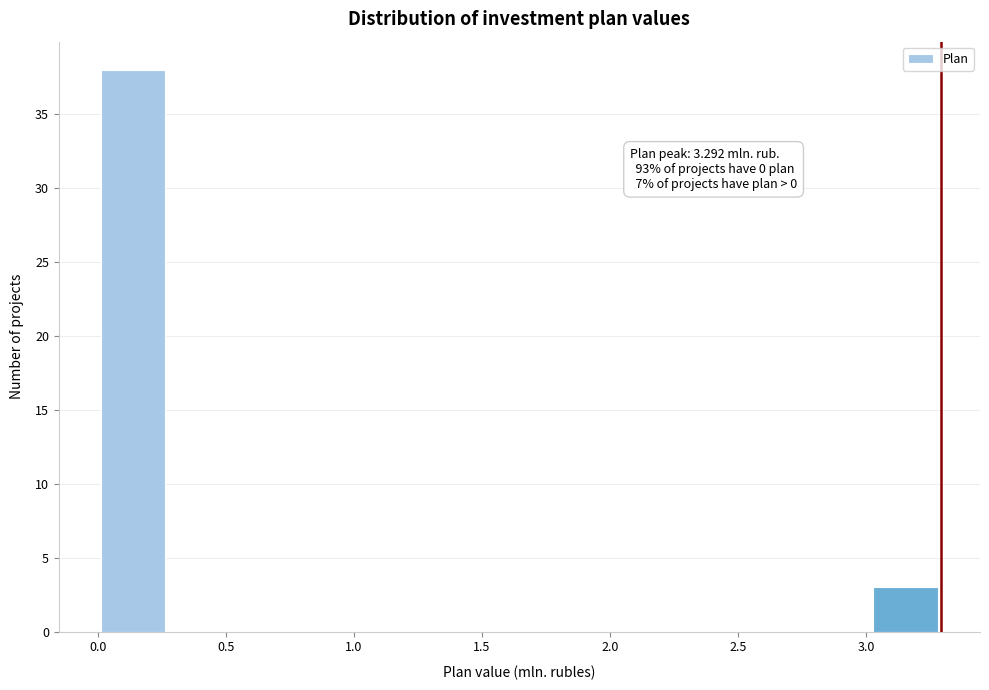

Over which range of the x-axis is the bar tallest?

0.00 to 0.25